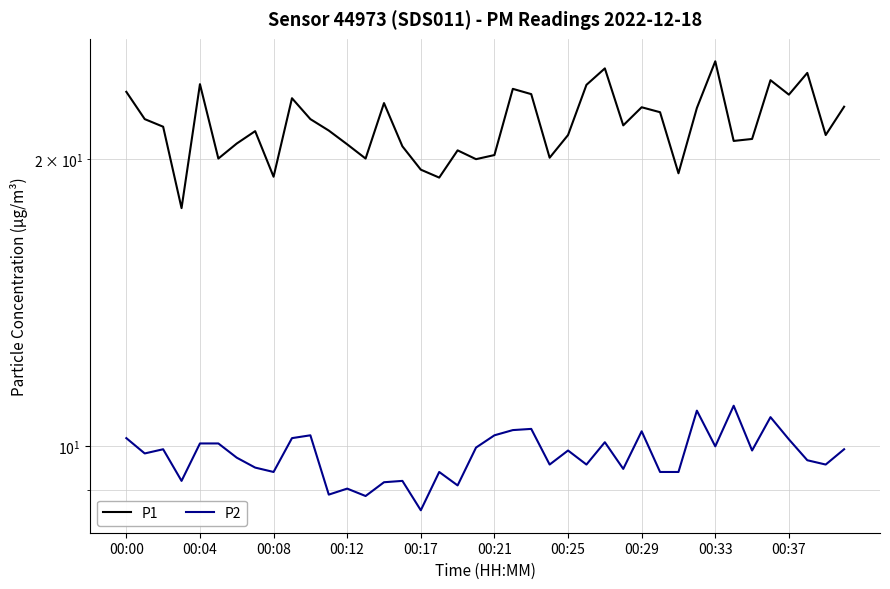

What is the maximum value for P2?

11.0